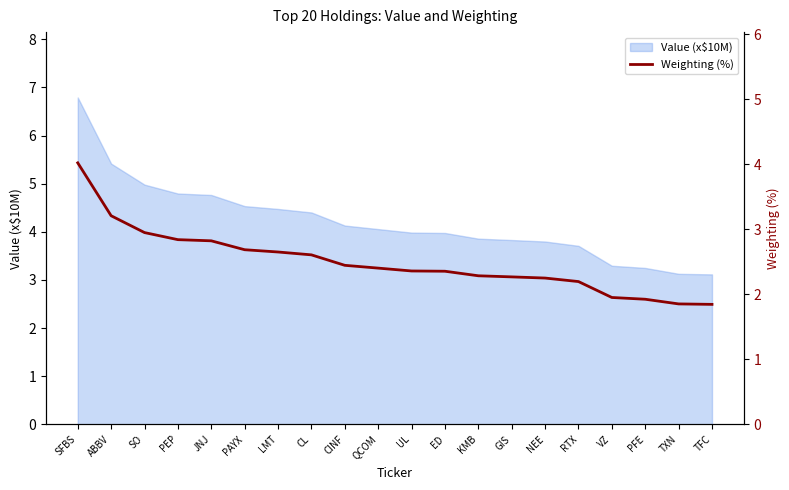

What is the minimum value shown in the chart?

1.8